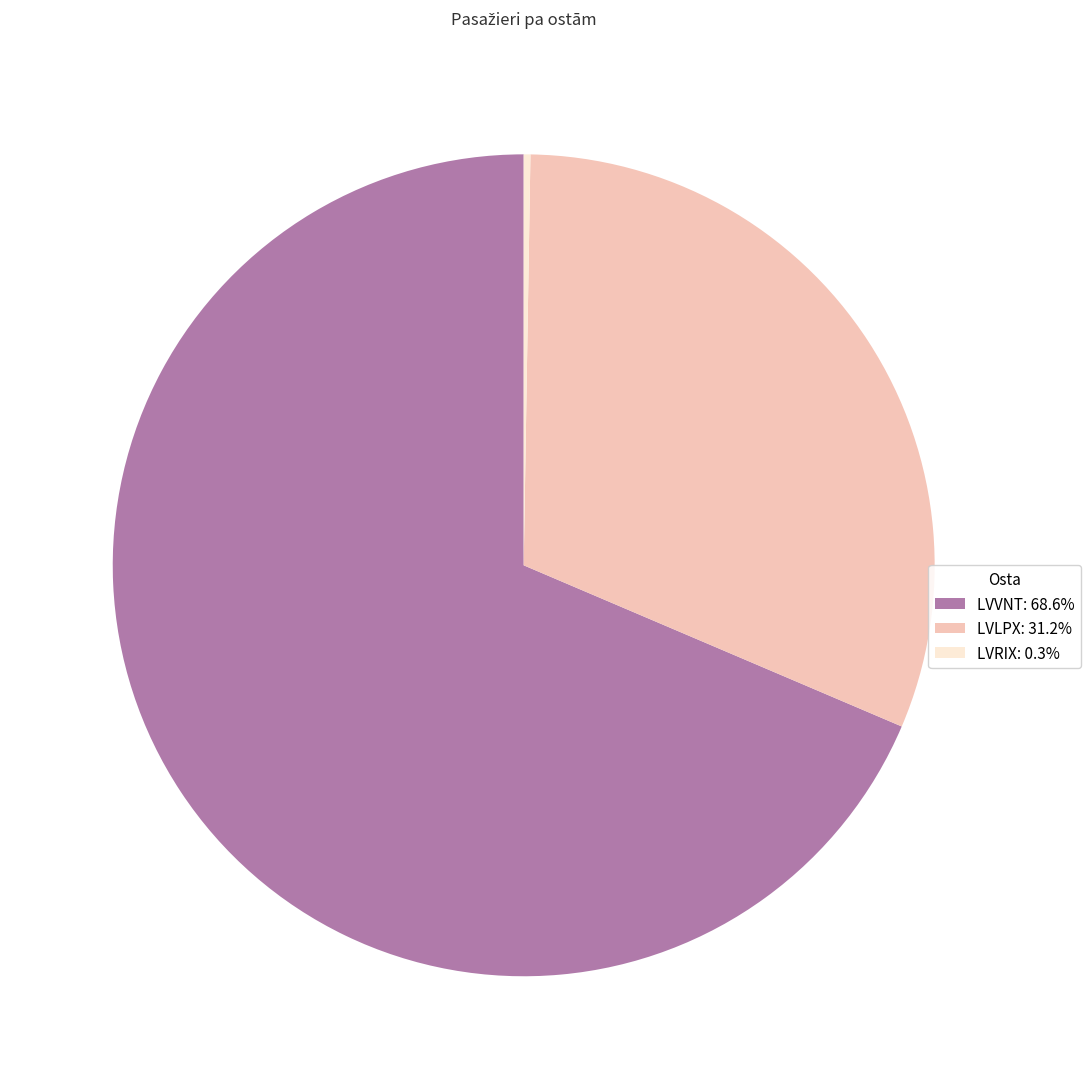

Do LVVNT and LVLPX together represent more than half of the pie?

Yes